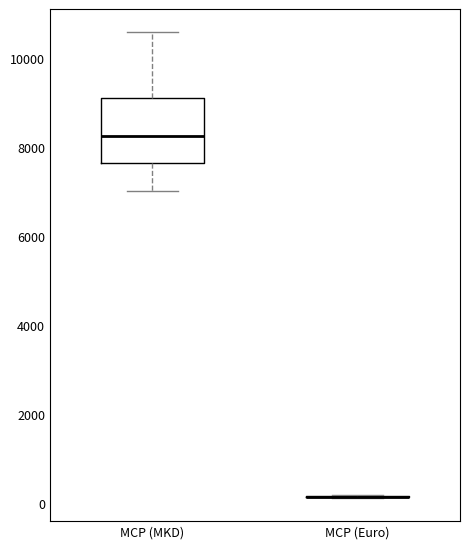

Comparing the boxes themselves (not the whiskers), which one is the tallest?

MCP (MKD)